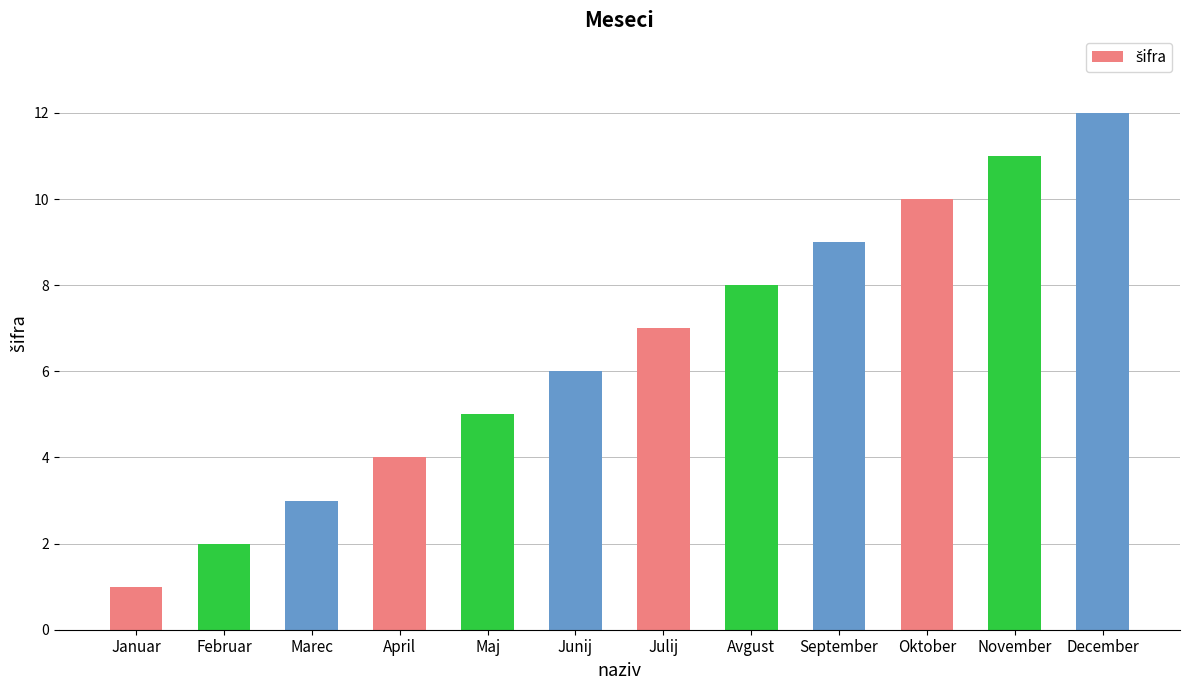

What is the label of the 7th bar from the left?

Julij